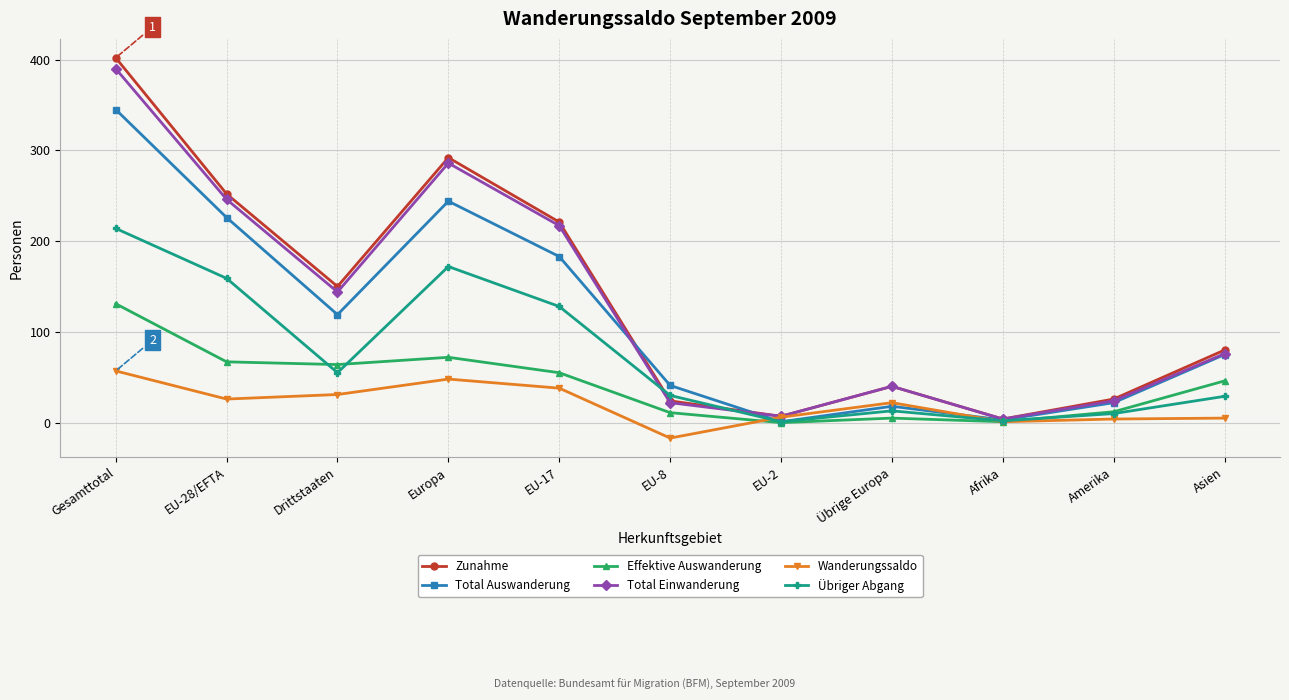

True or false: Effektive Auswanderung and Wanderungssaldo intersect in this chart.

True